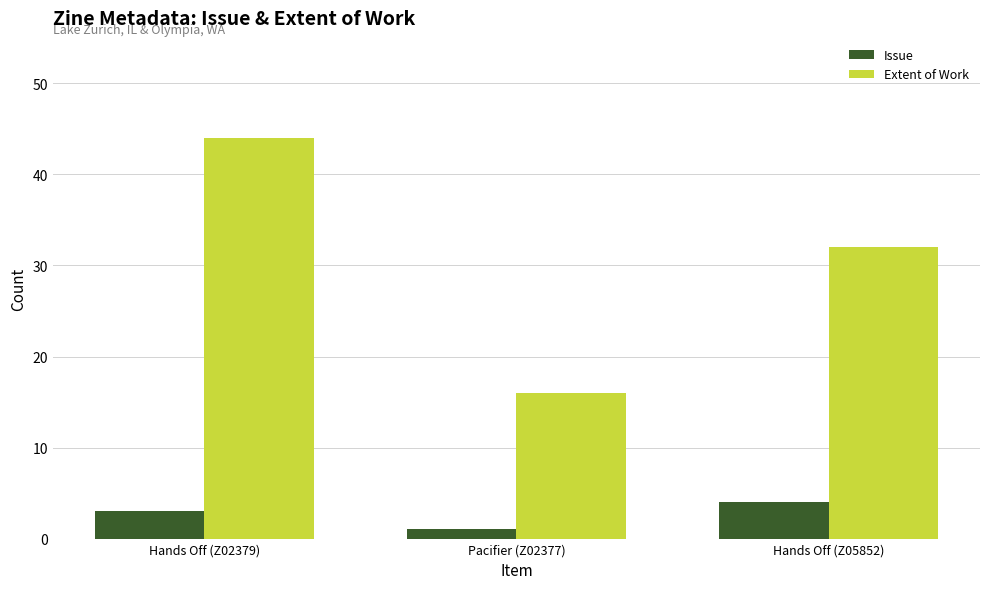

Count the number of categories in the chart.

3